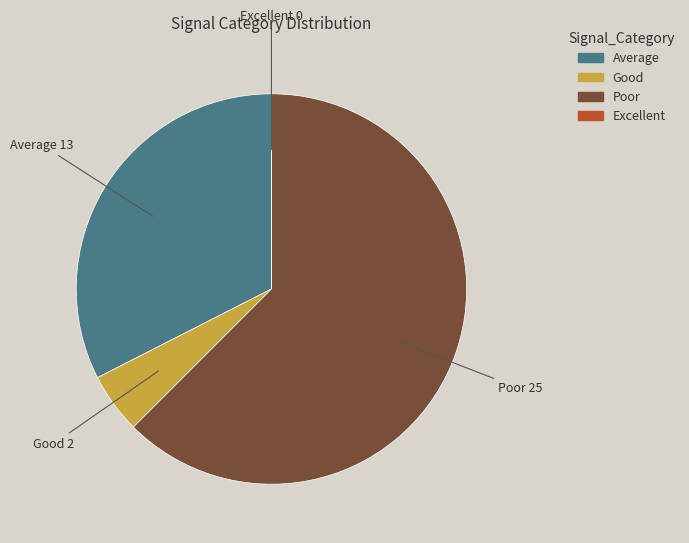

Is there any slice that represents more than half of the pie?

Yes